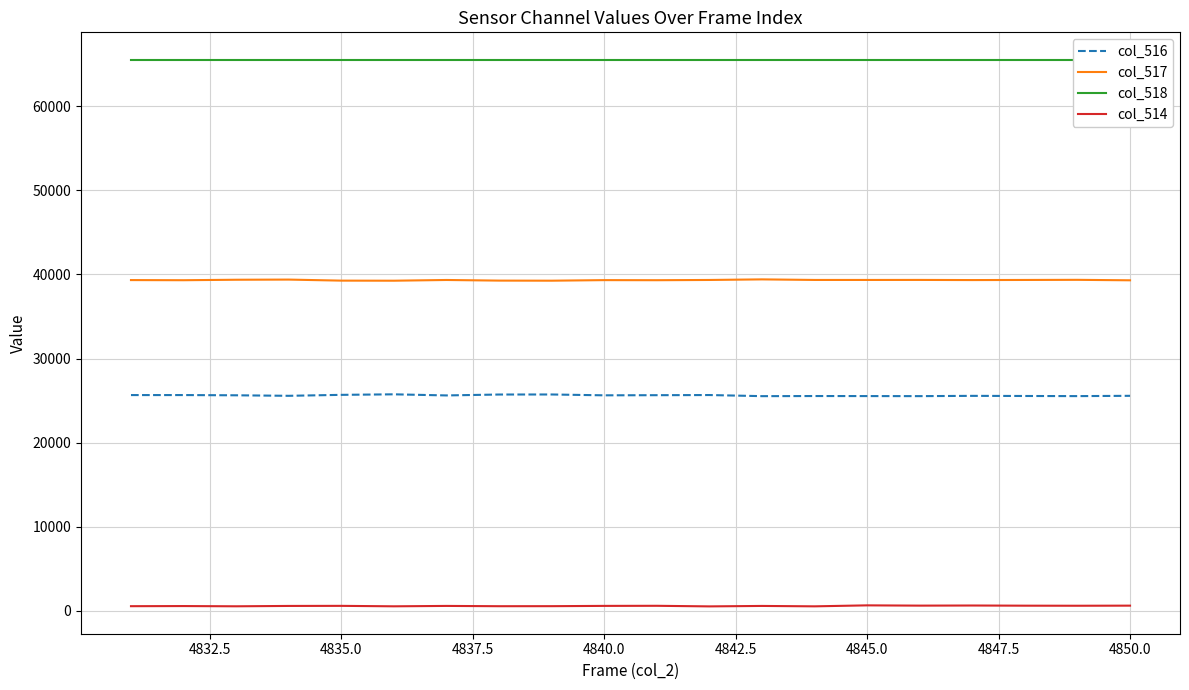

True or false: col_516 and col_514 cross at least once.

False